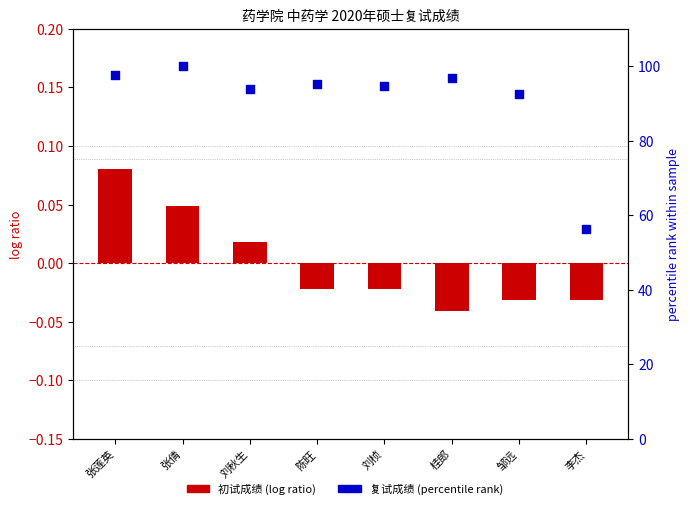

What is the total value across all series at 刘桢?

94.7